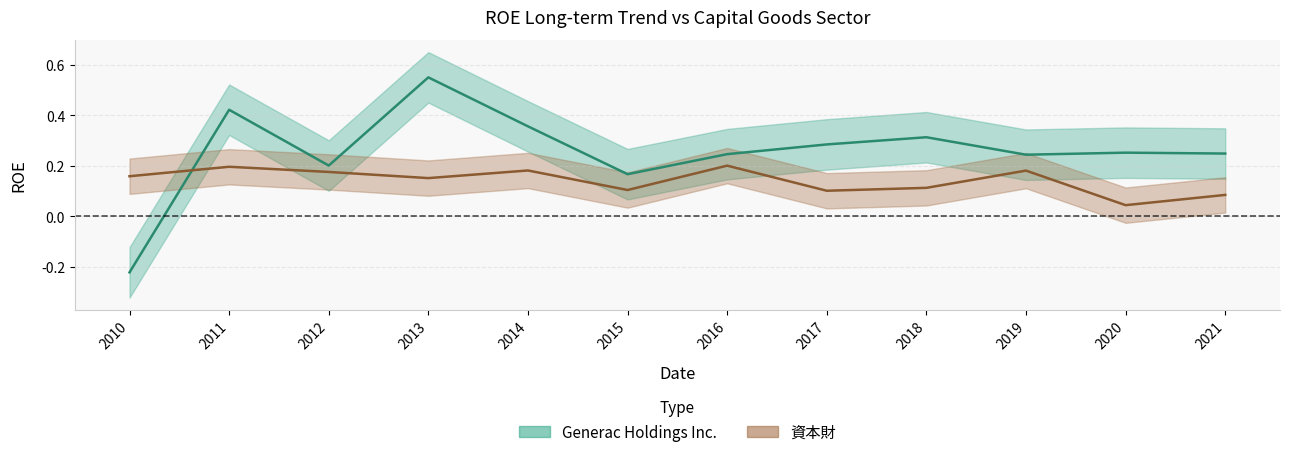

What is the difference between the highest and lowest values at 2020?

0.2